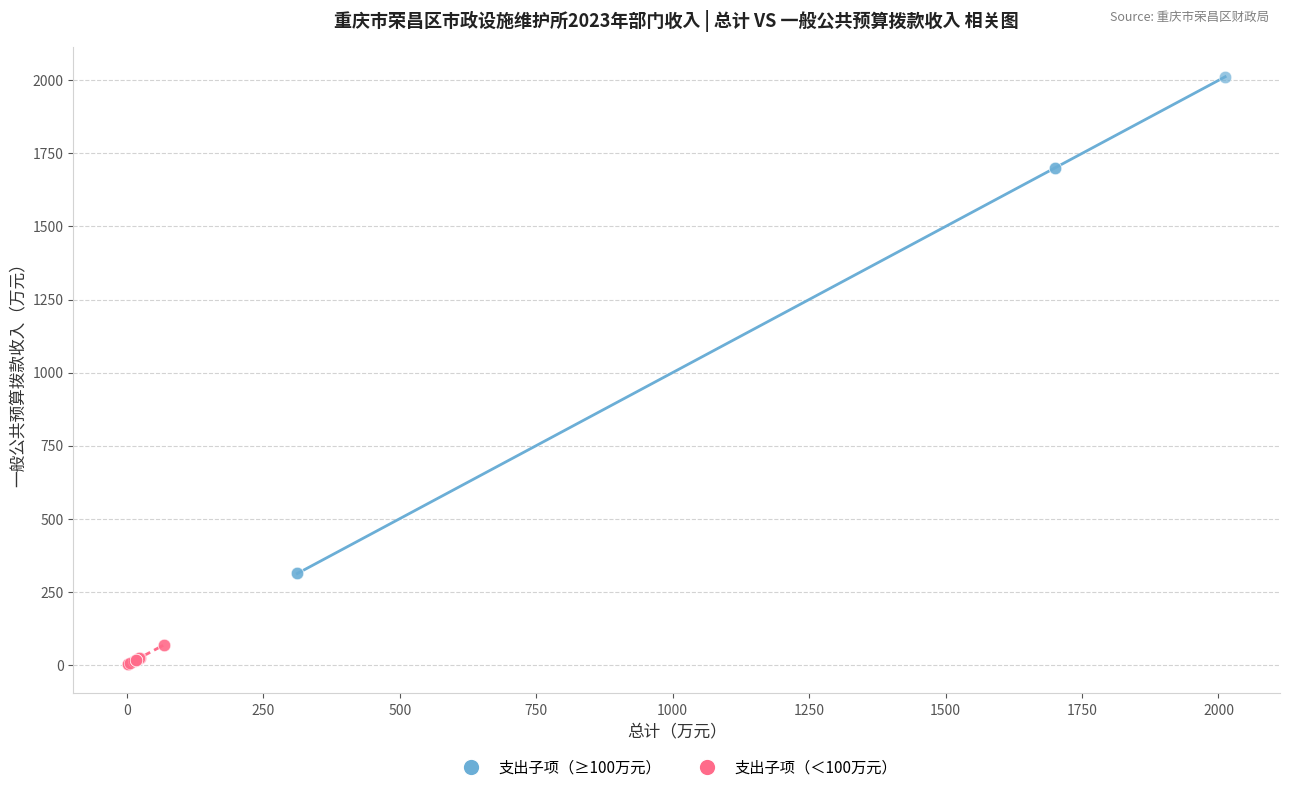

What are all the series names shown in the legend?

支出子项（≥100万元）, 支出子项（＜100万元）